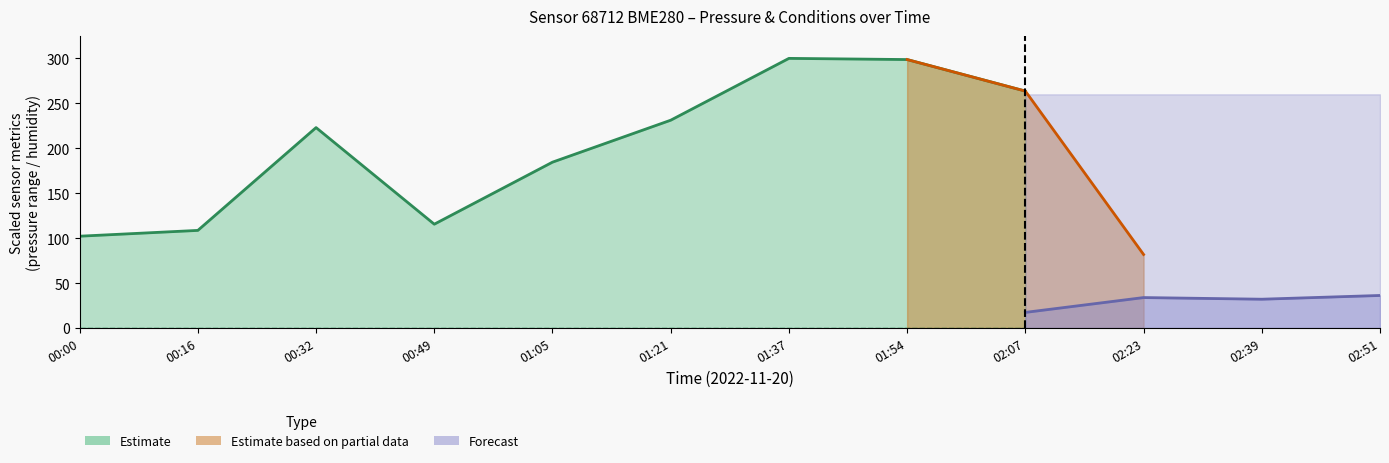

Which label corresponds to the largest value in the chart?

01:37